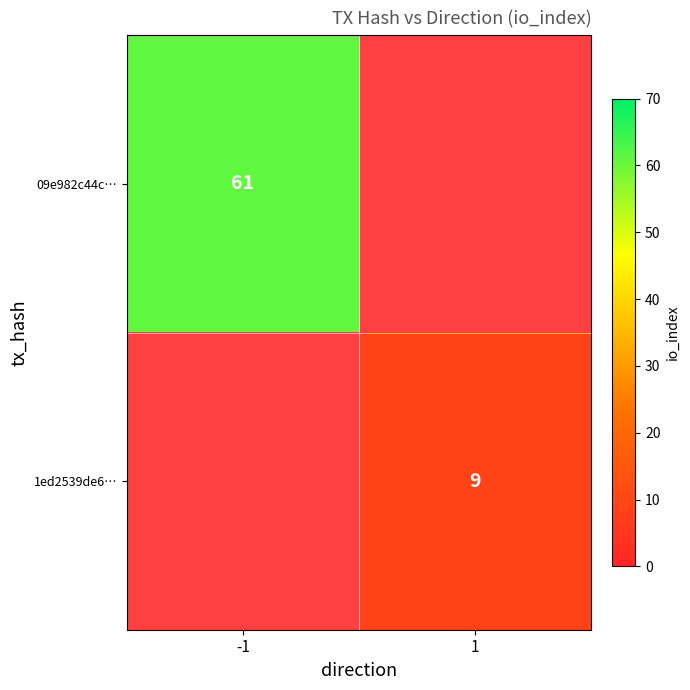

Between 1 and -1, which is larger?

-1